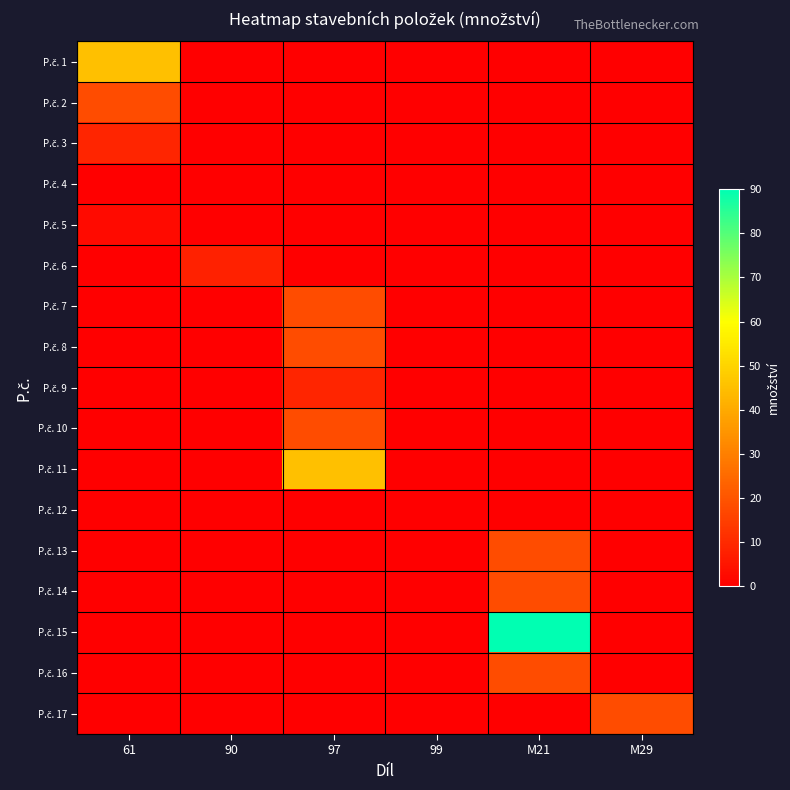

Which series has the largest range (max minus min)?

P.č. 15